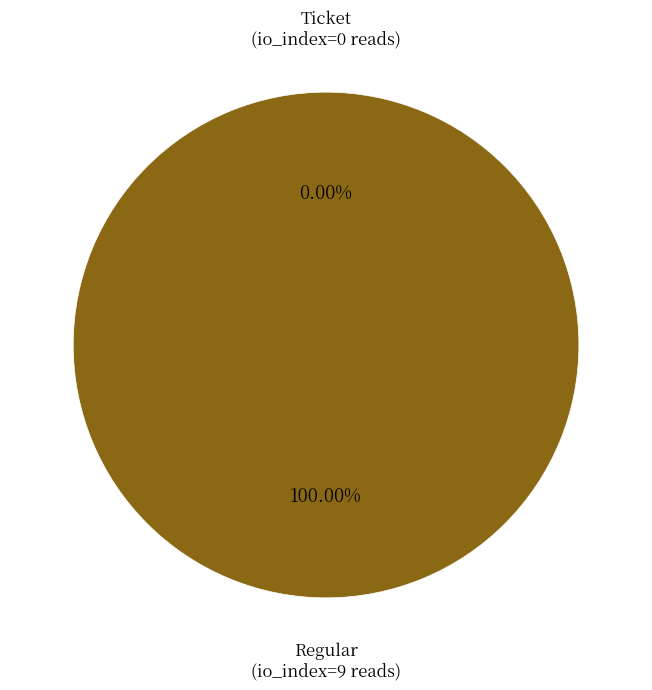

Does any single category account for the majority?

Yes